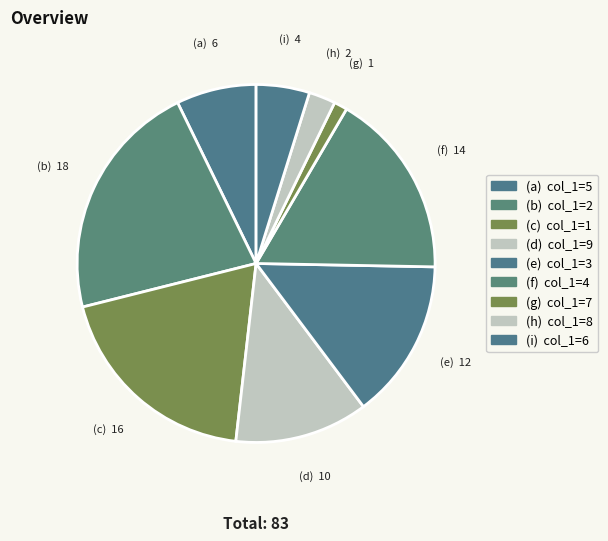

How many slices are in this pie chart?

9